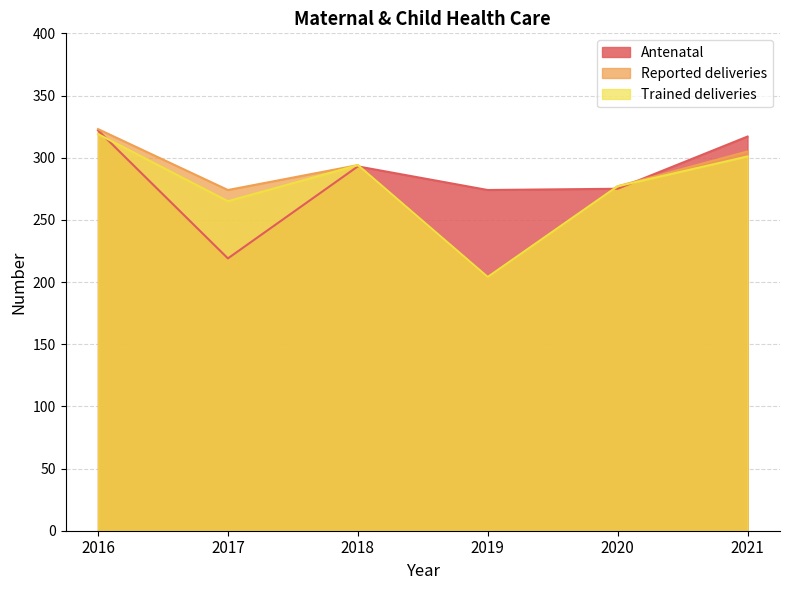

In Trained deliveries, how many points are higher than both neighbors (excluding endpoints)?

1